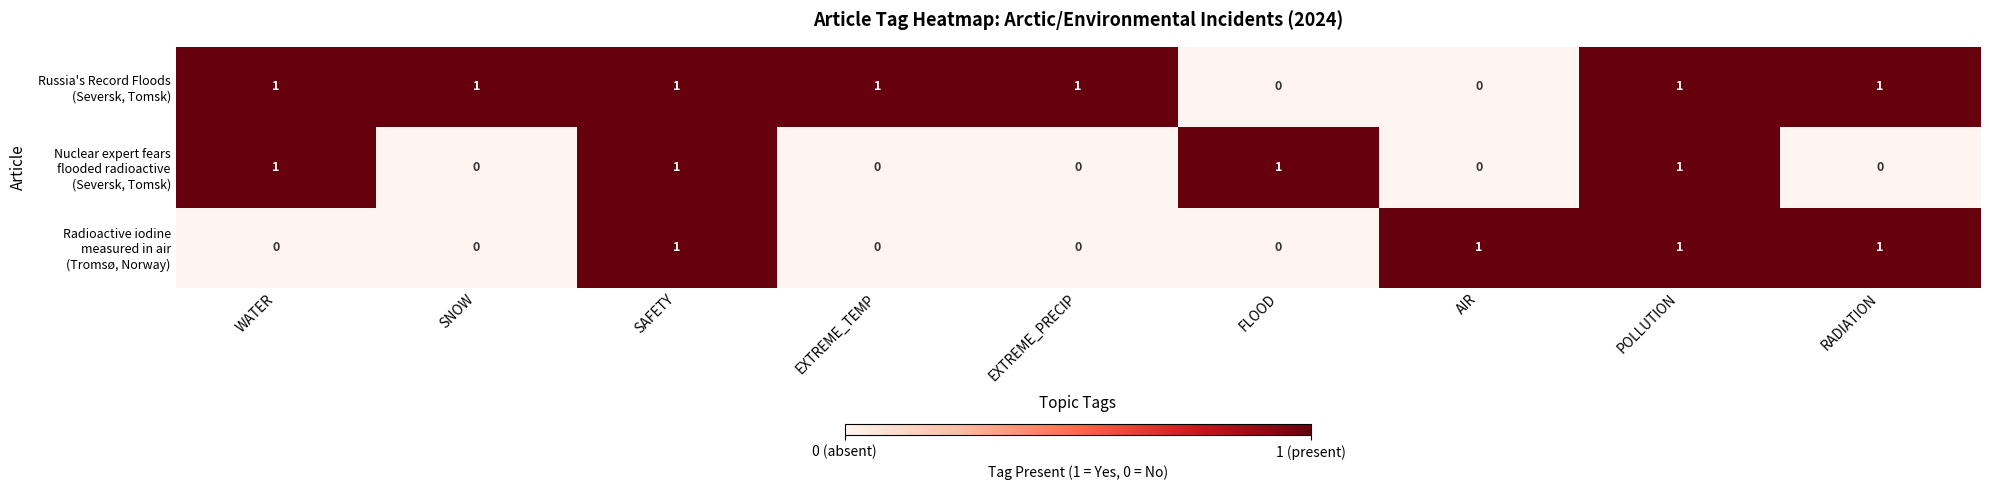

At how many categories does at least one series exceed 0?

9